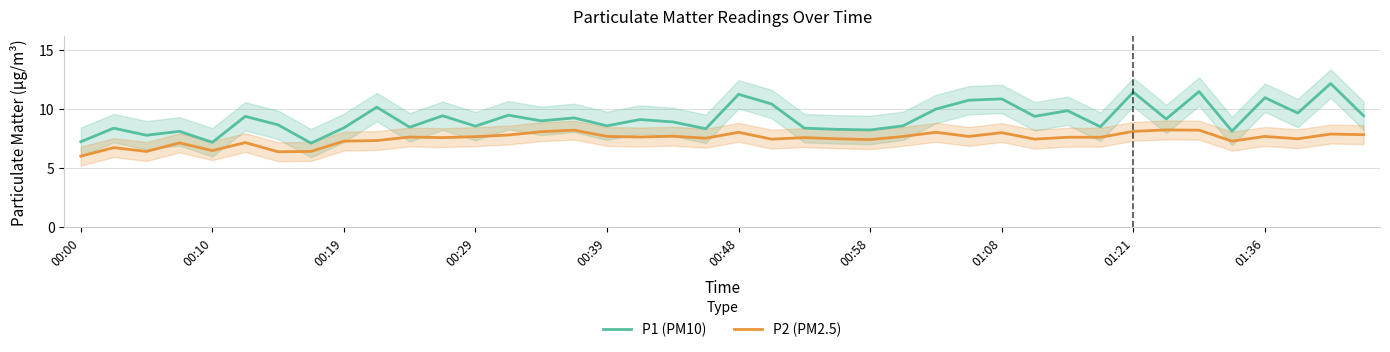

How many values in the P2 (PM2.5) series are below 7?

6